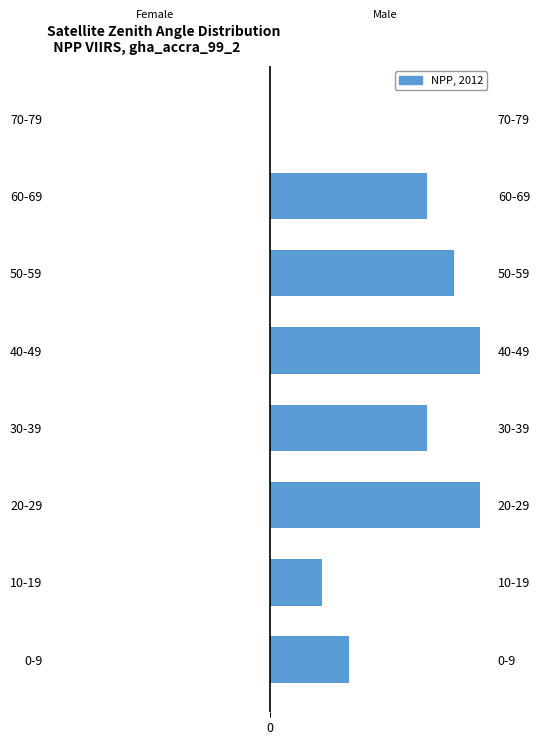

How many positive values does the Positive satz (Male) series have?

7